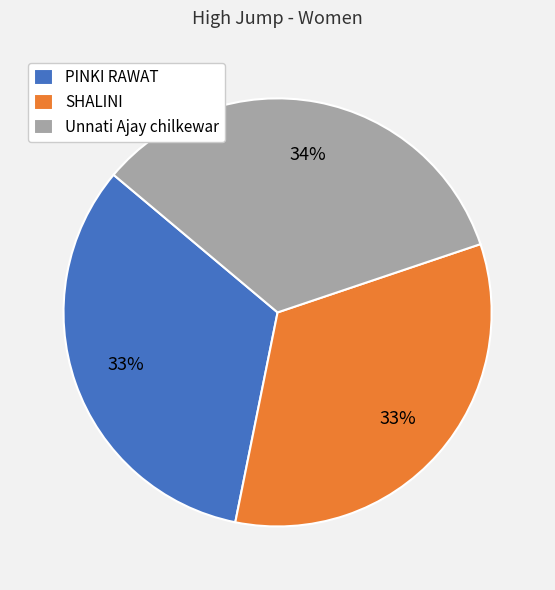

How many segments does this pie chart have?

3